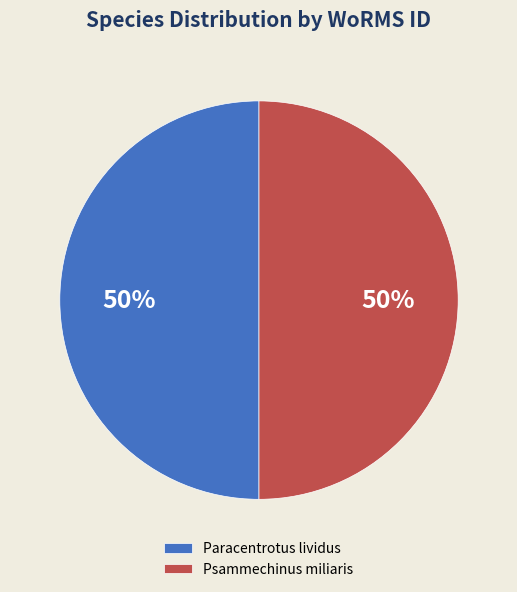

To the nearest percent, what is the average slice percentage?

50%